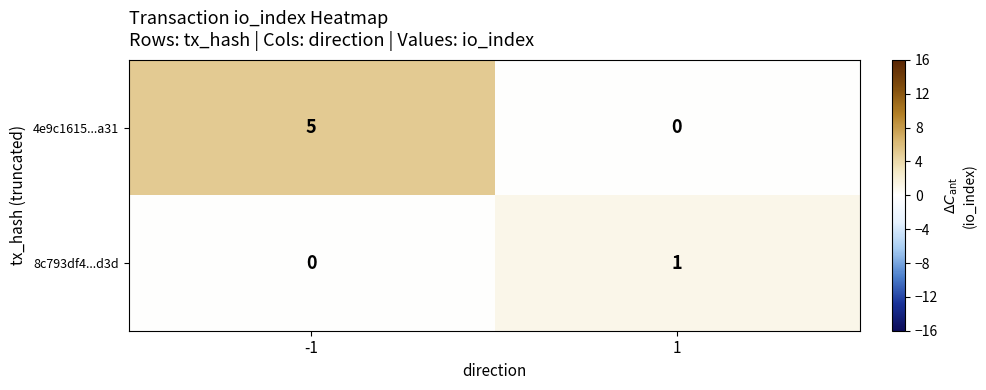

The 4e9c1615...a31 series shows 0 at 1. True or false?

True